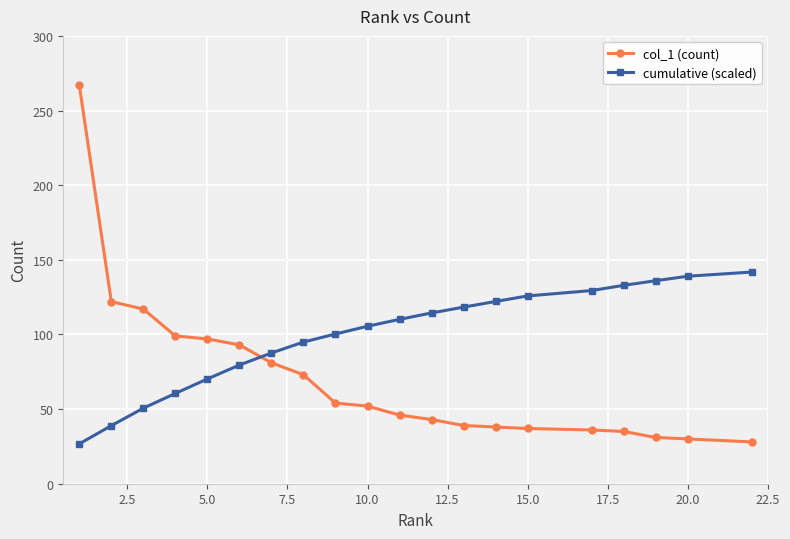

At how many categories does at least one series exceed 190?

1